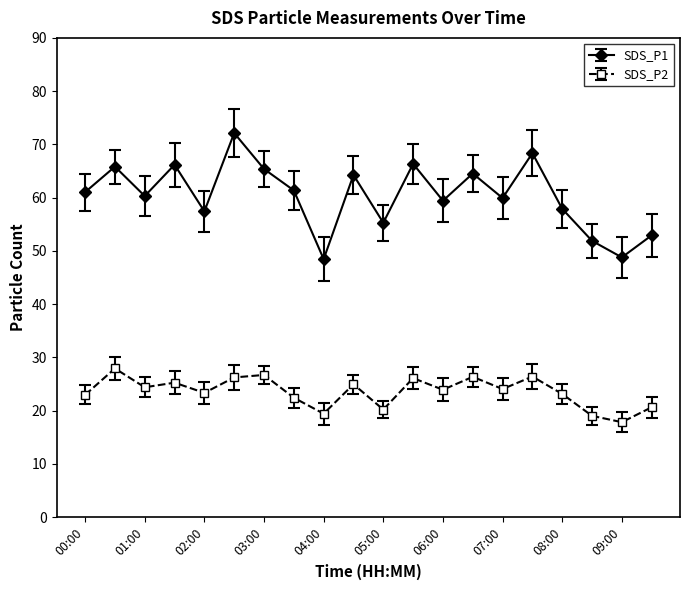

What is the difference between the second highest and second lowest values in the SDS_P1 series?

19.6